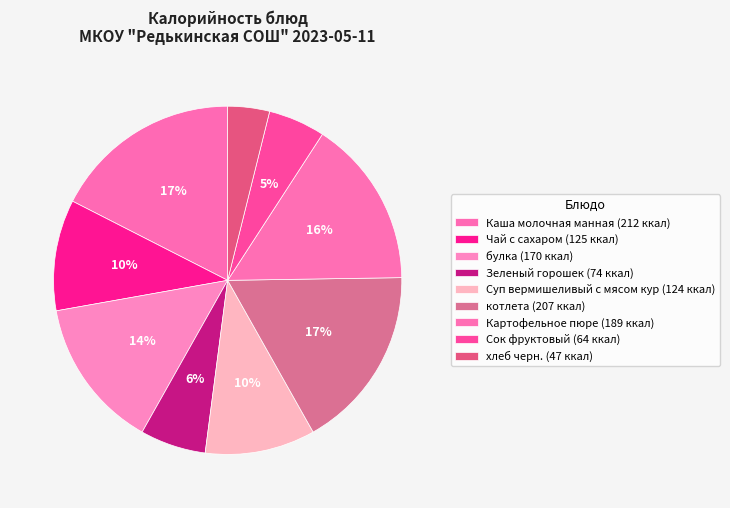

Do Сок фруктовый and Картофельное пюре together represent more than half of the pie?

No